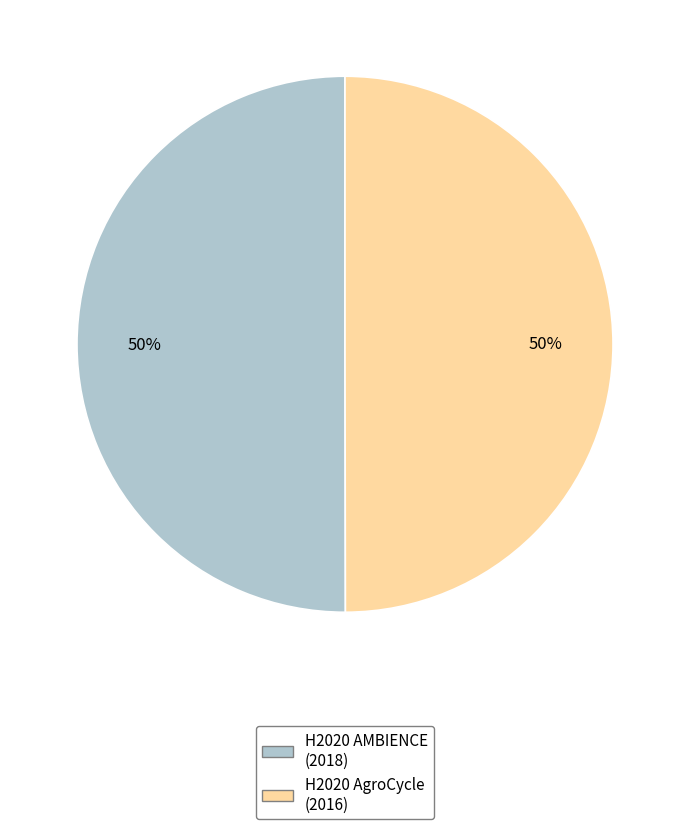

Count the number of slices in the pie.

2